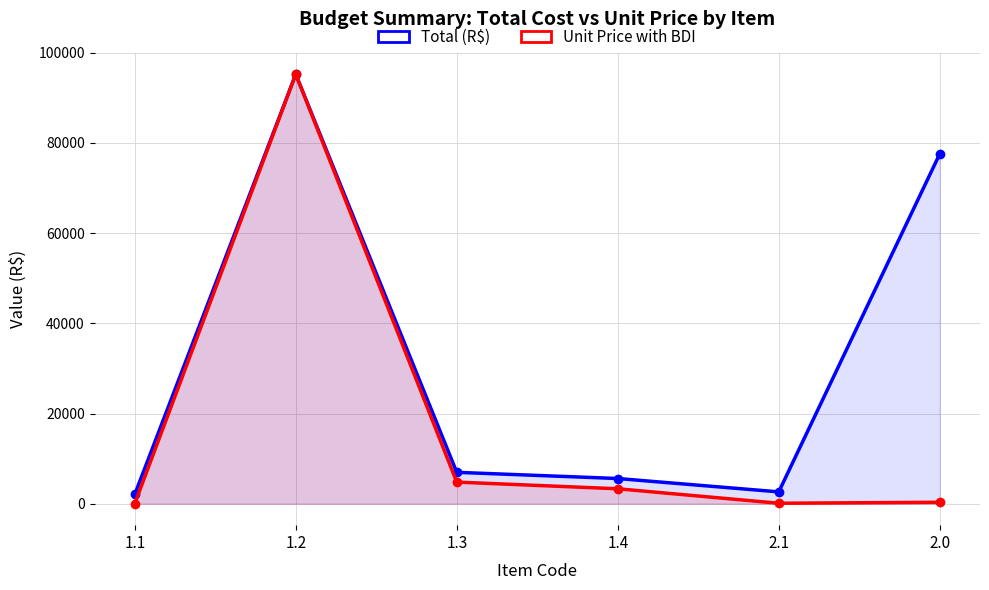

What is the minimum value shown in the chart?

7.2